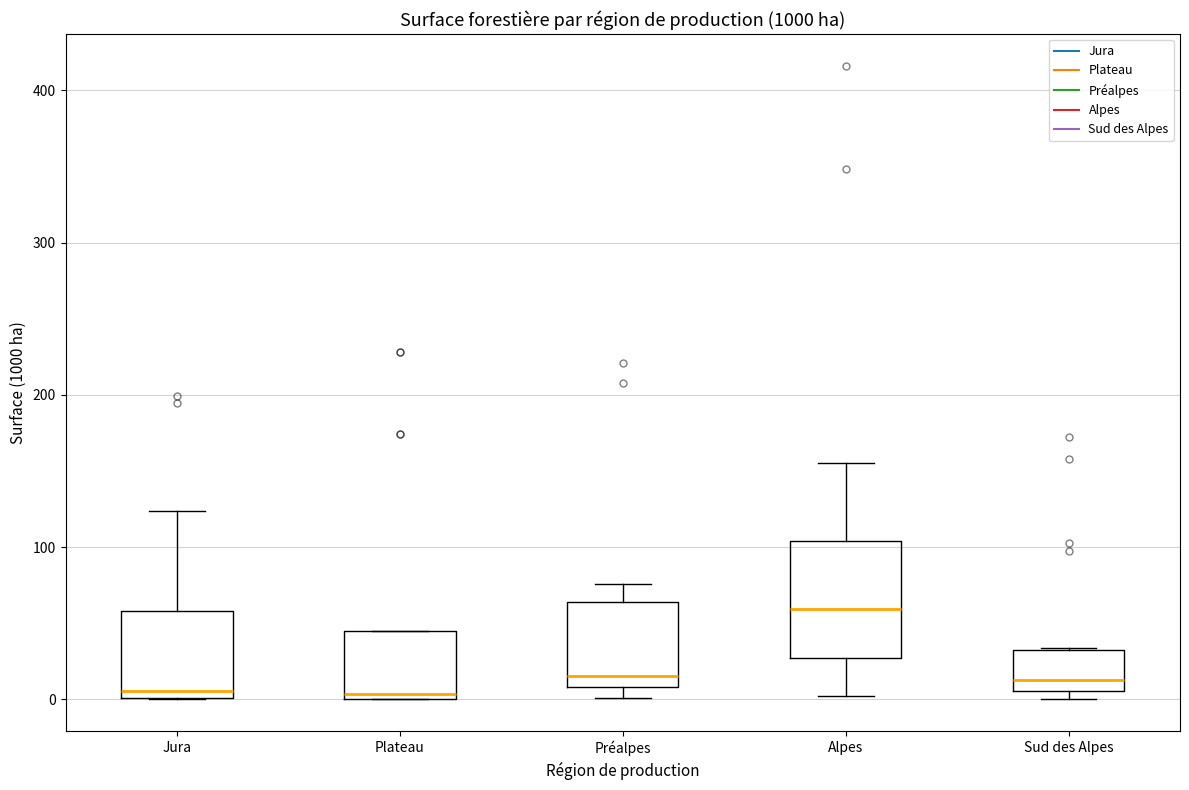

Where is the upper edge of the box for Sud des Alpes on the y-axis? The values are not printed on the chart, so give them approximately, as read against the axis.

30